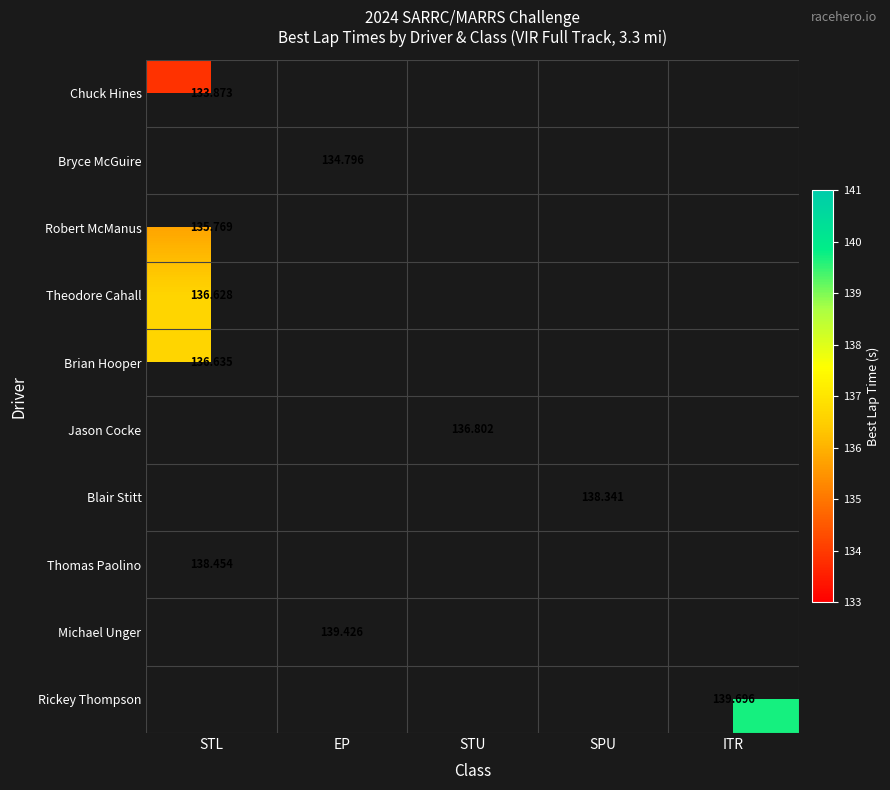

How many distinct data groups are displayed?

10